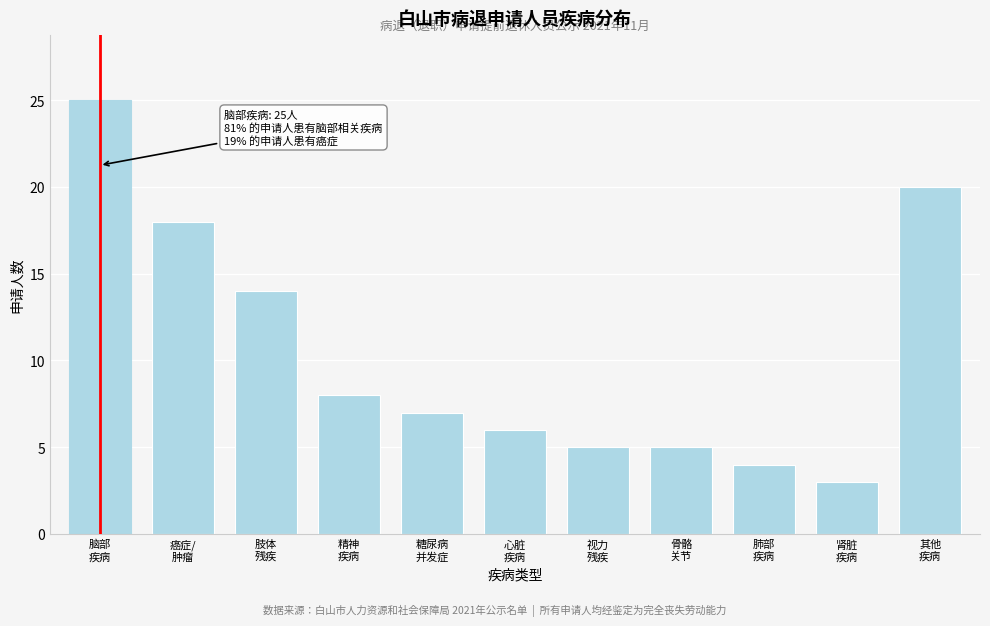

What is the difference between the second highest and minimum values?

17